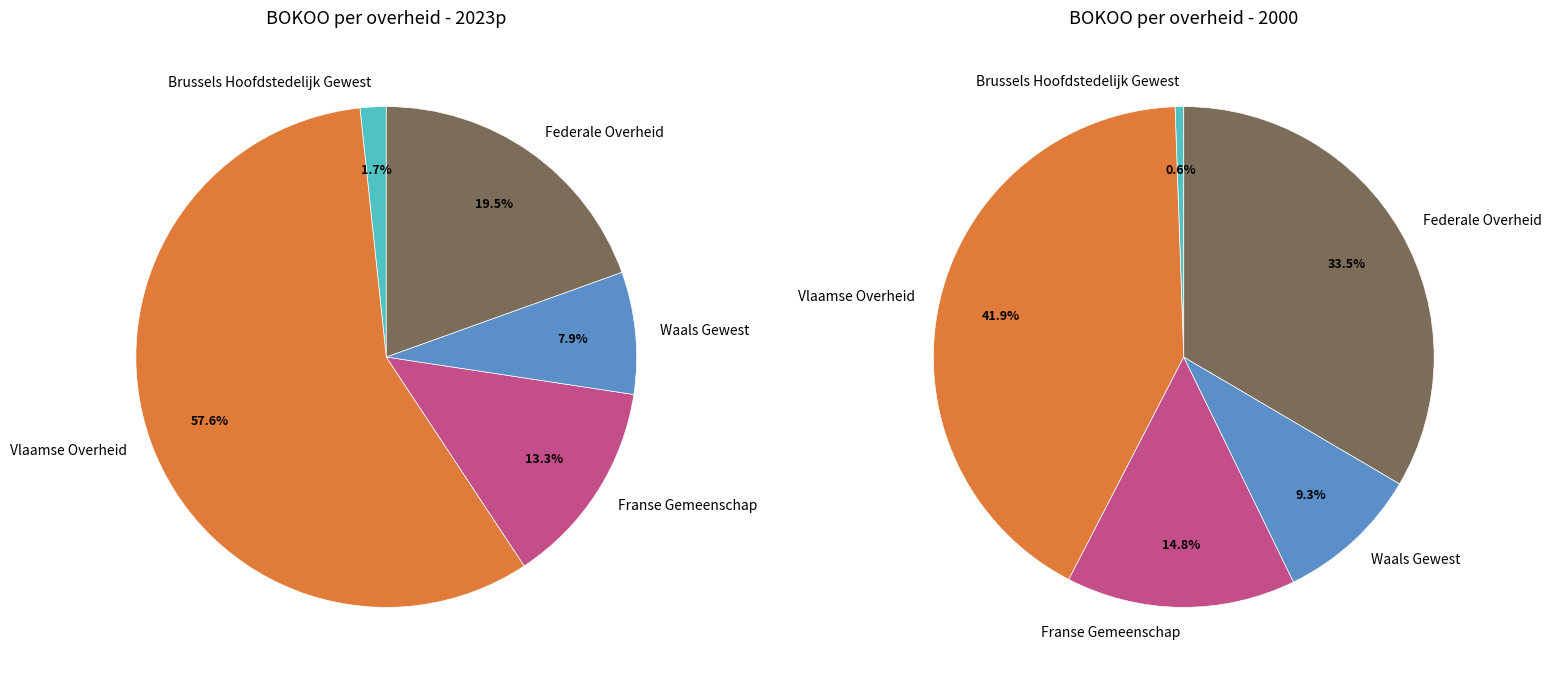

How many slices are in this pie chart?

5